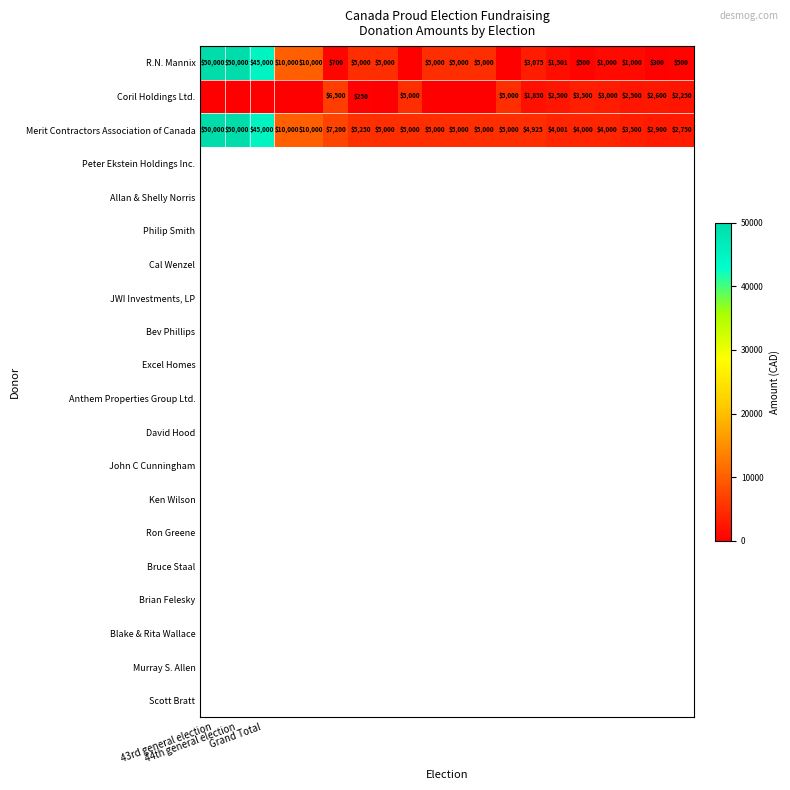

What is the sum of all Merit Contractors Association of Canada values?

233526